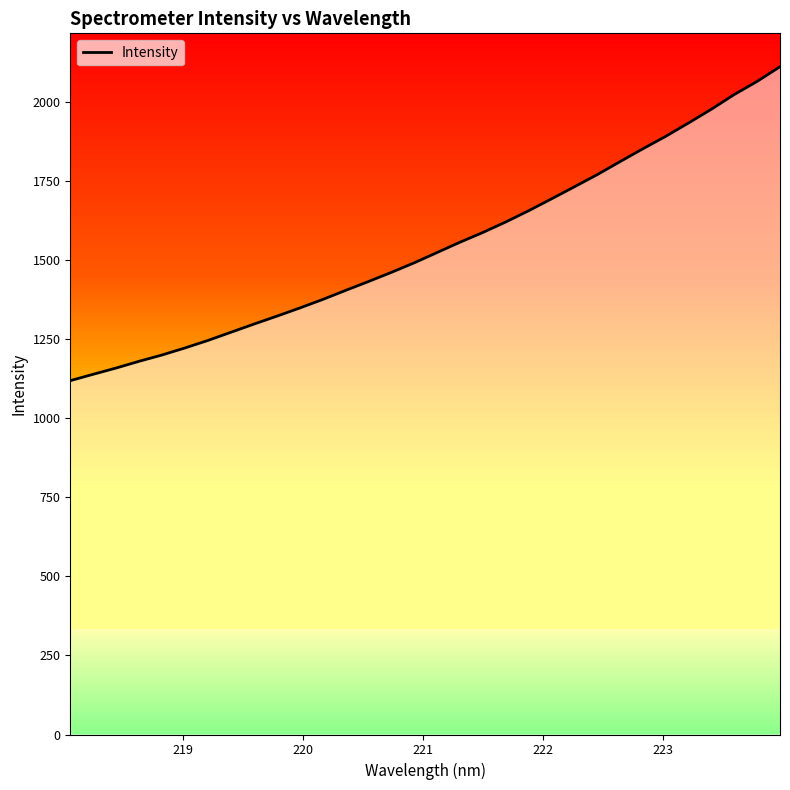

What is the minimum value shown in the chart?

1118.5